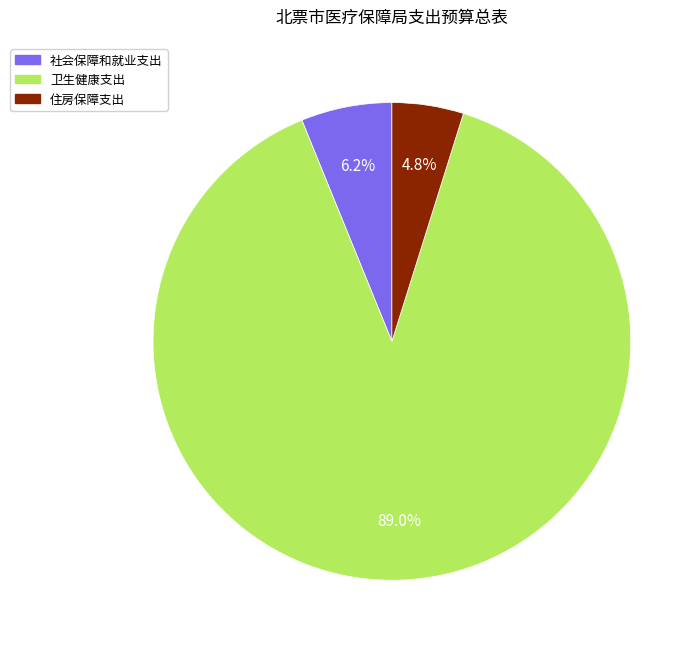

What is the largest slice in the pie chart?

卫生健康支出